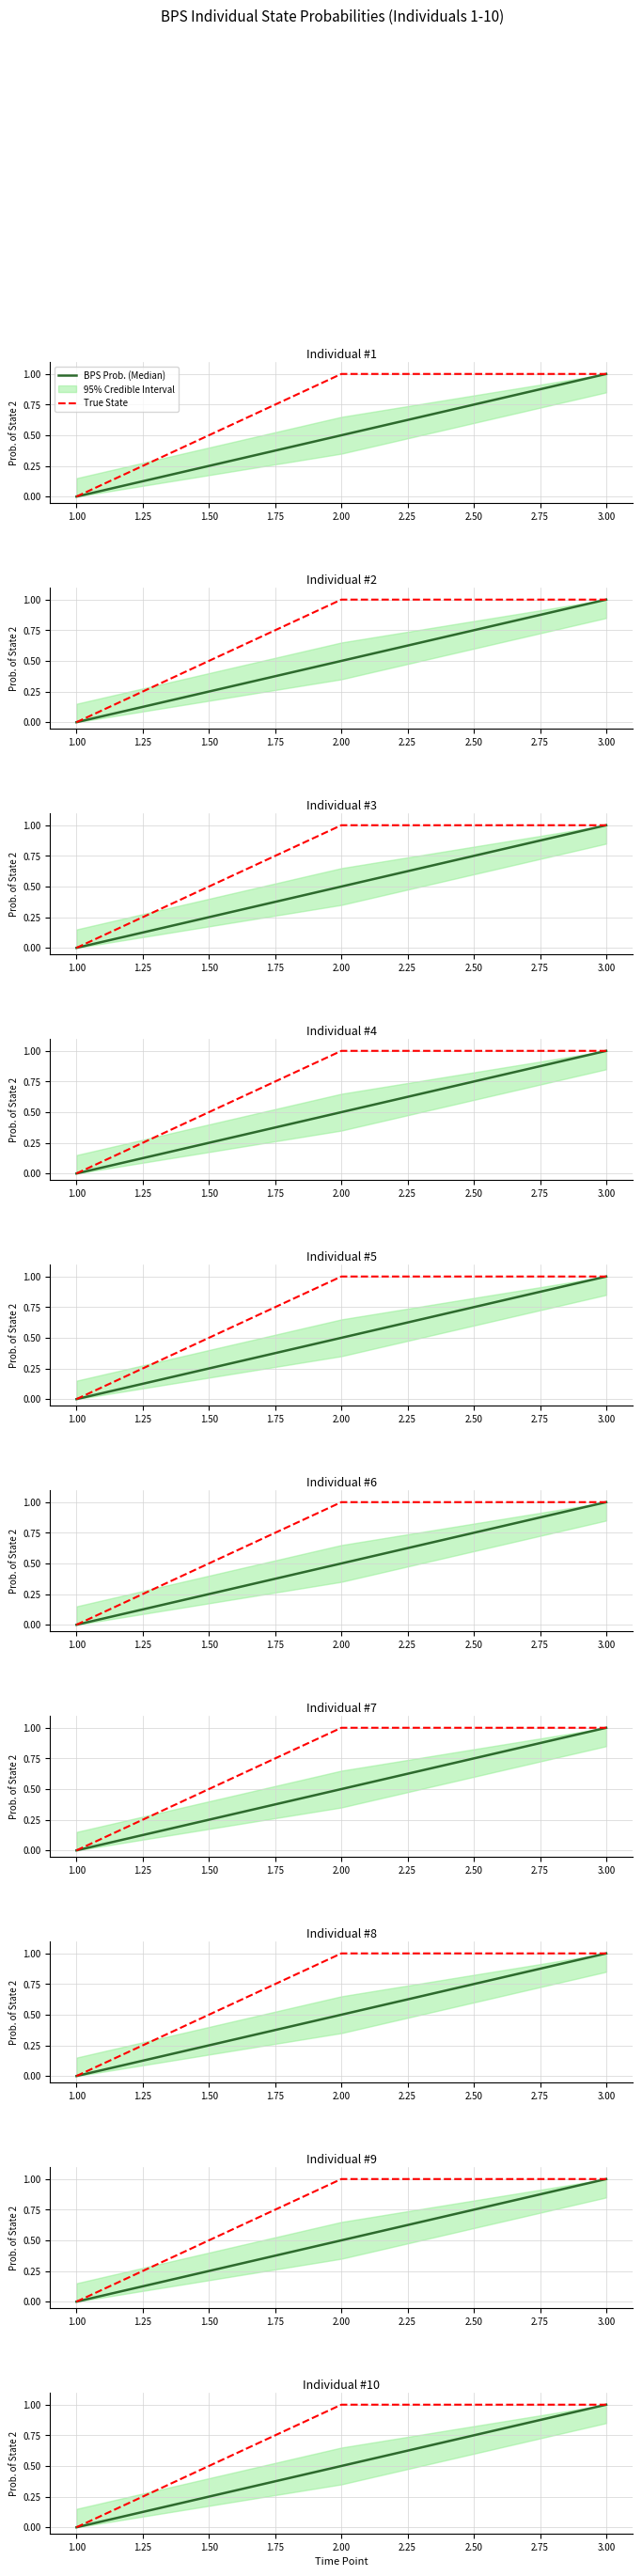

Reading left to right, what are all the values shown in this chart?

BPS Prob. (Median): 0.0	0.5	1.0
True State: 0.0	1.0	1.0